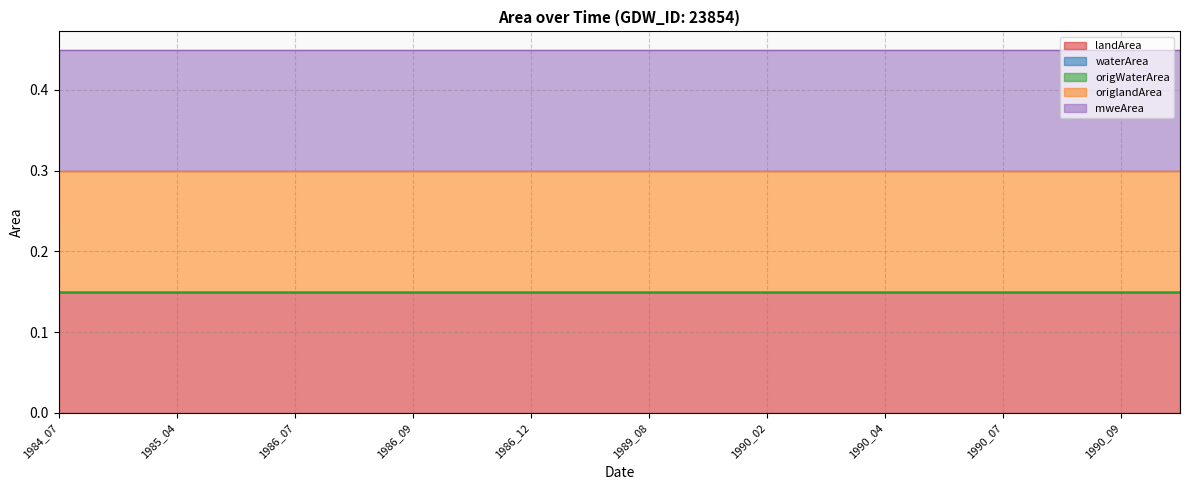

What is the total value across all series at 1990_10?

0.4